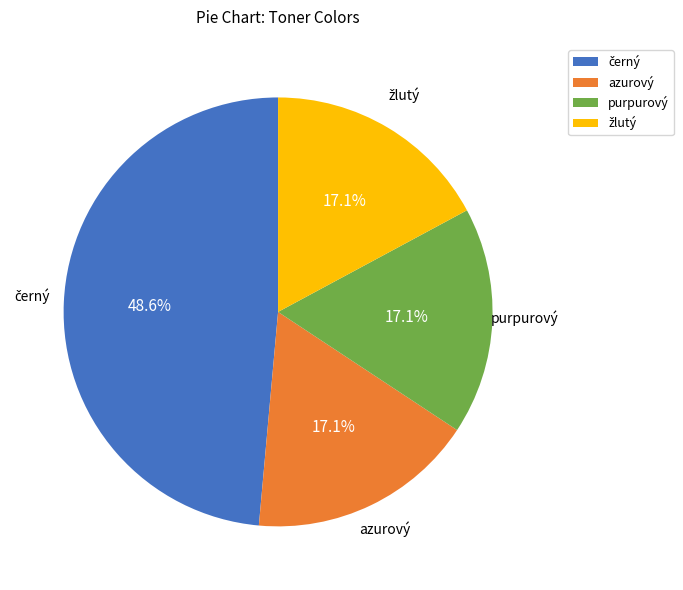

What portion of the pie excludes purpurový?

82.9%